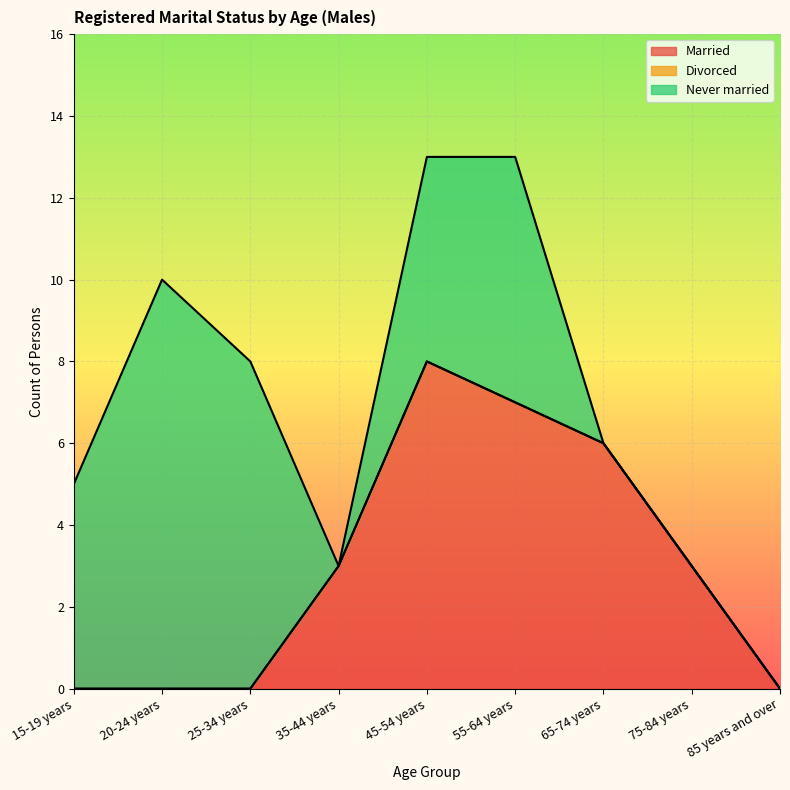

What is the label of the 6th point from the left?

55-64 years